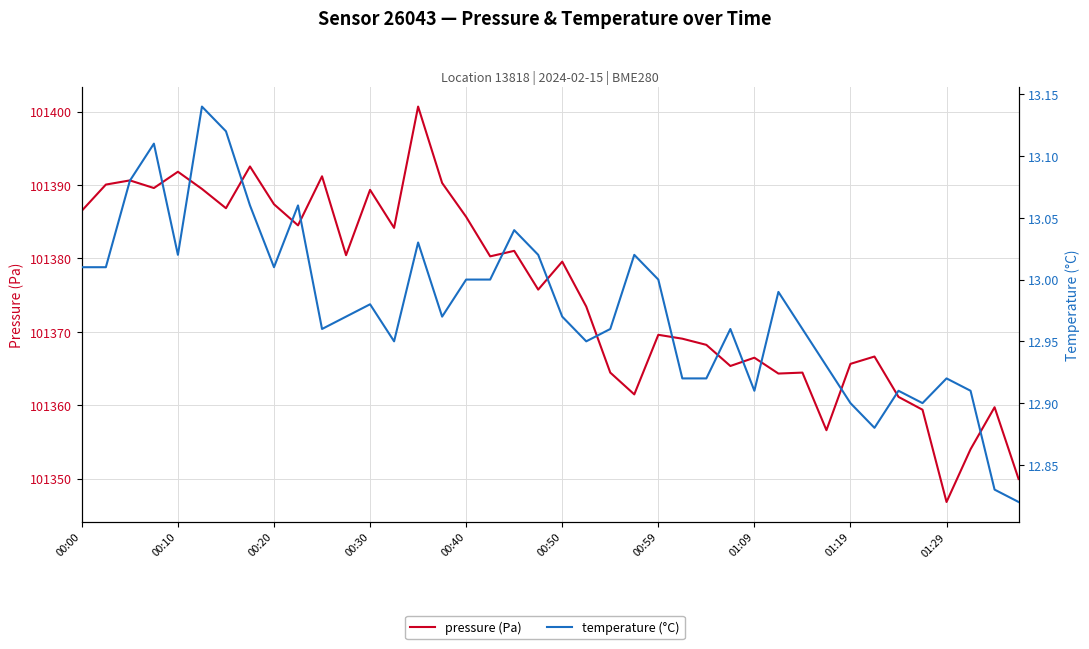

What is the approximate value of pressure (Pa) at 00:30?

101389.6